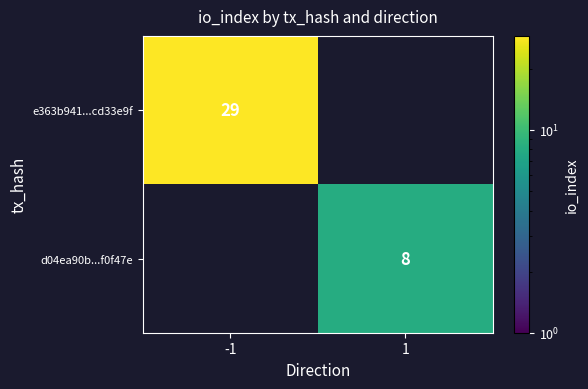

What is the greatest value displayed?

29.0